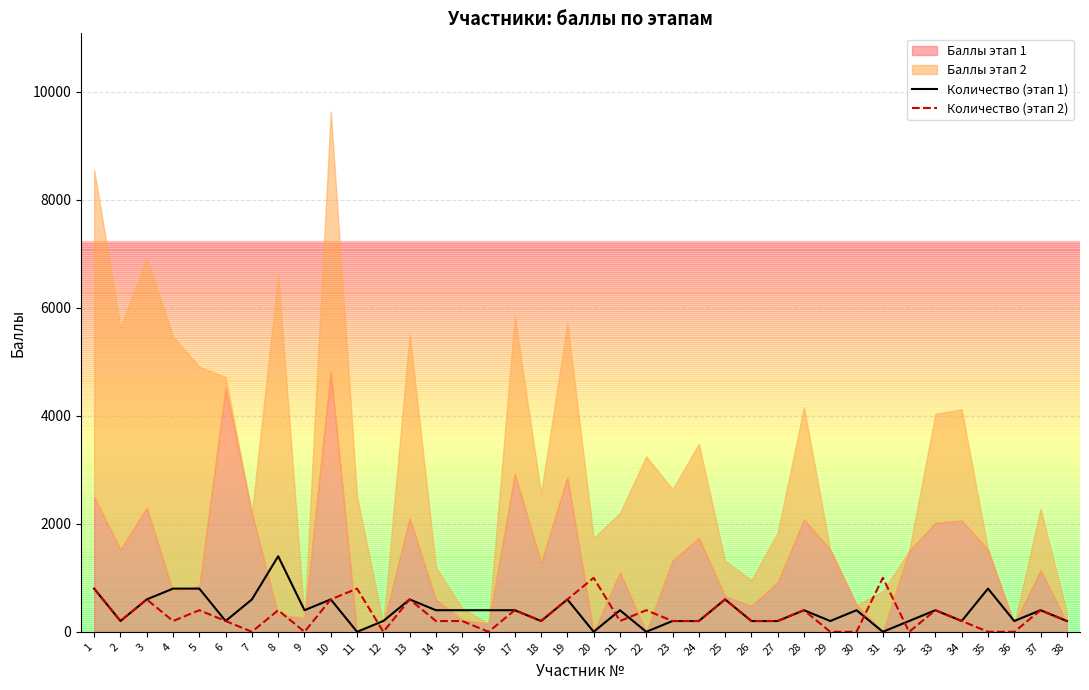

What is the average value of the Количество (этап 1) series?

389